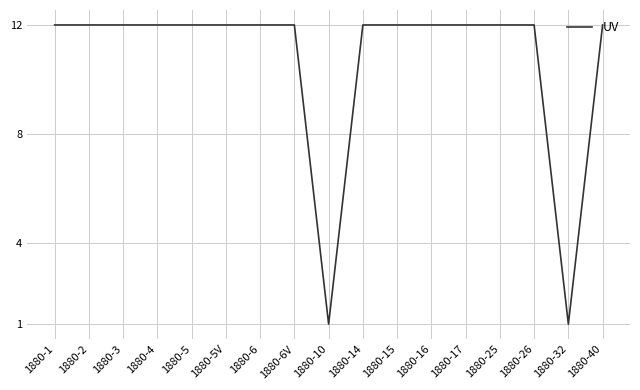

What is the change in value from 1880-6 to 1880-32?

-11